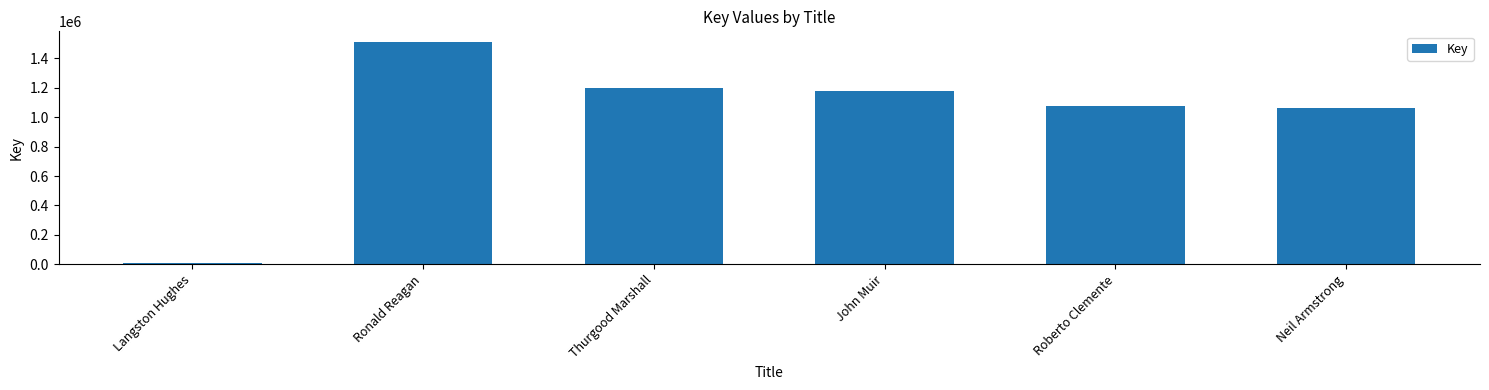

What is the label of the 4th bar from the left?

John Muir